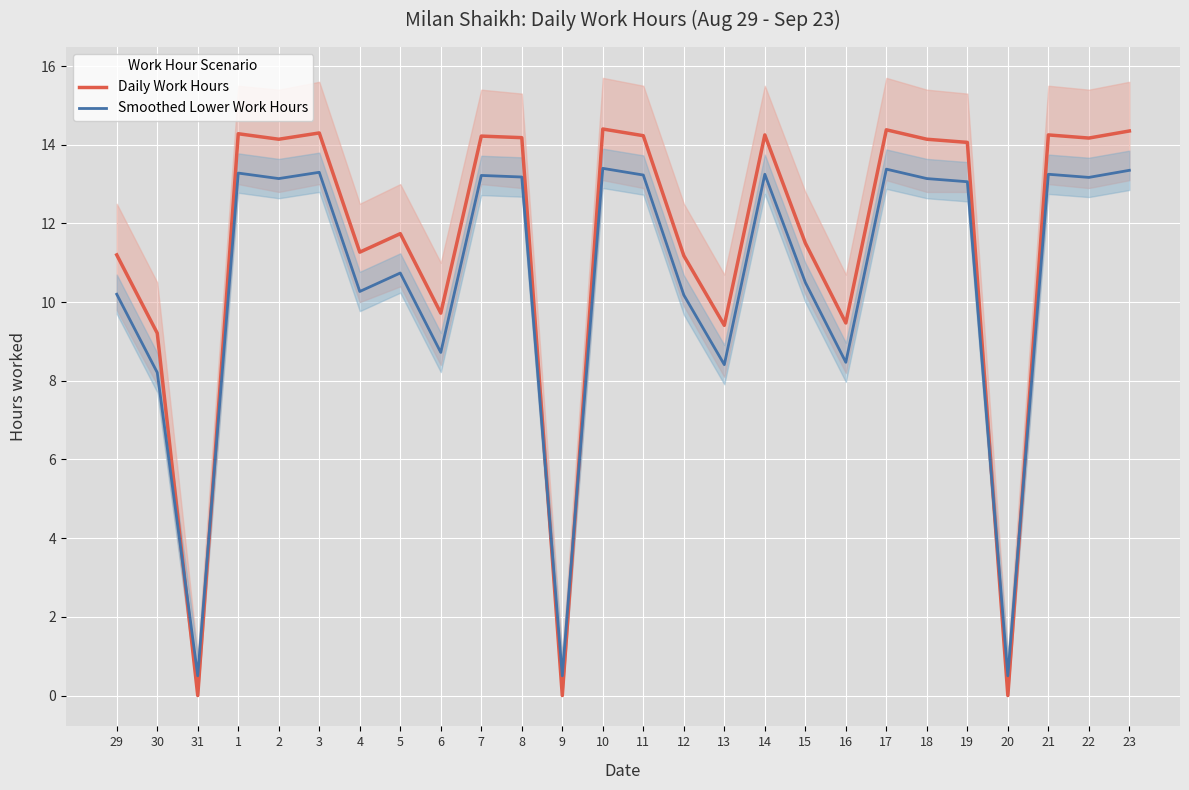

What position from the right is 12?

12